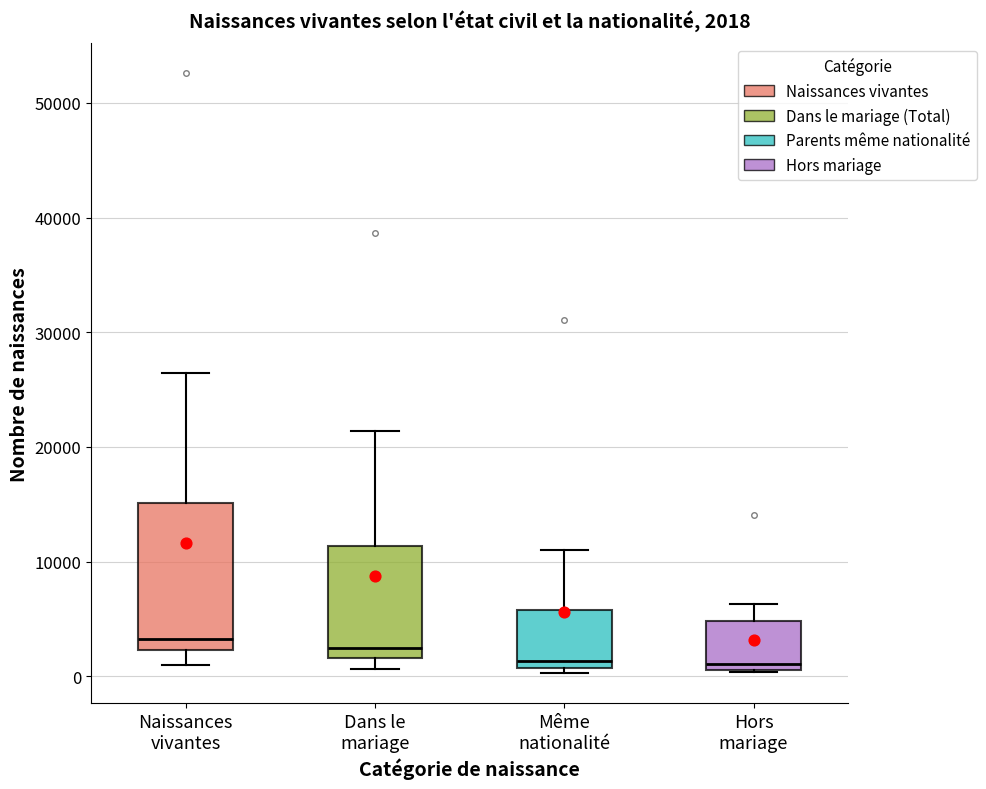

Comparing the boxes themselves (not the whiskers), which one is the tallest?

Naissances vivantes